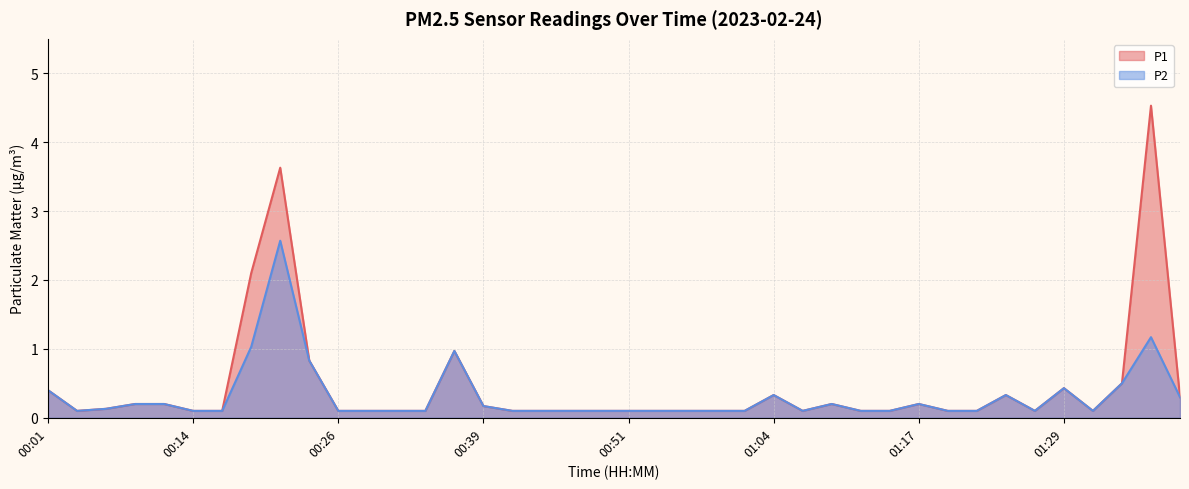

What are all the series names shown in the legend?

P1, P2